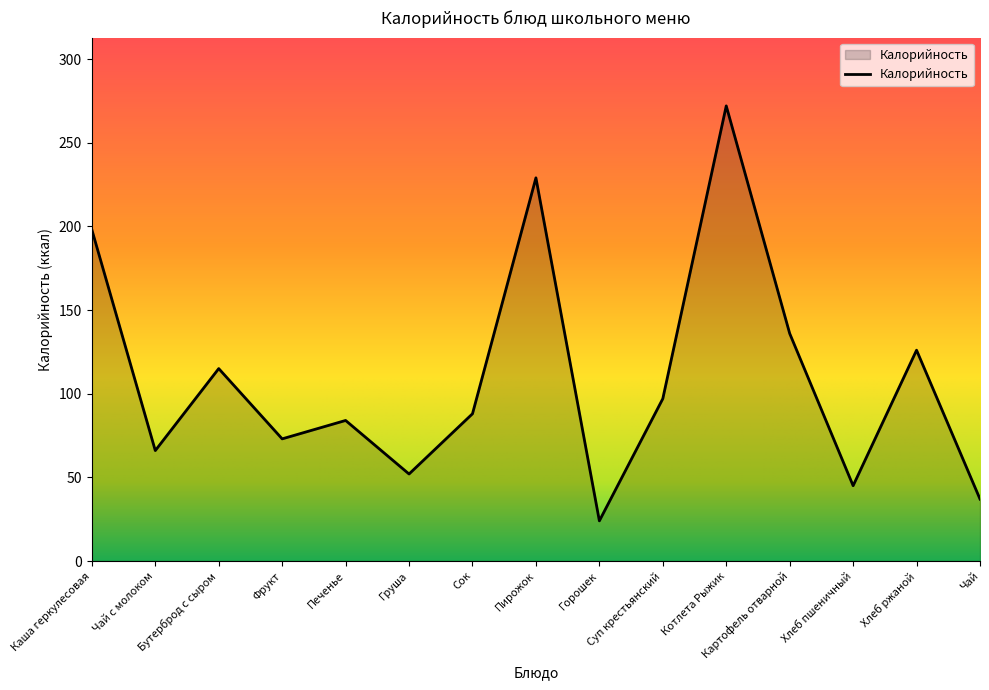

What position from the left is Суп крестьянский?

10